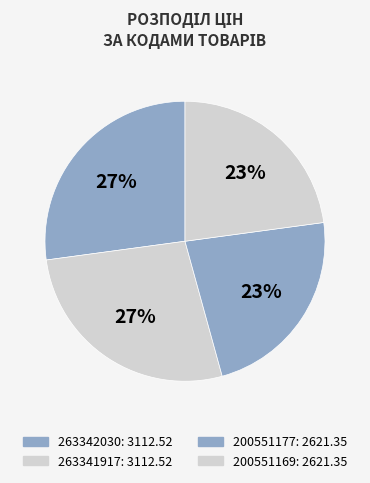

How many segments does this pie chart have?

4